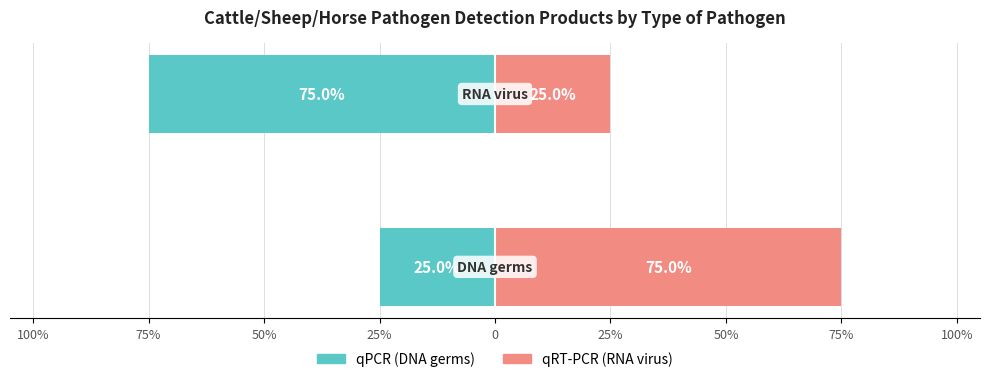

Between 100% and 75%, which is larger?

100%